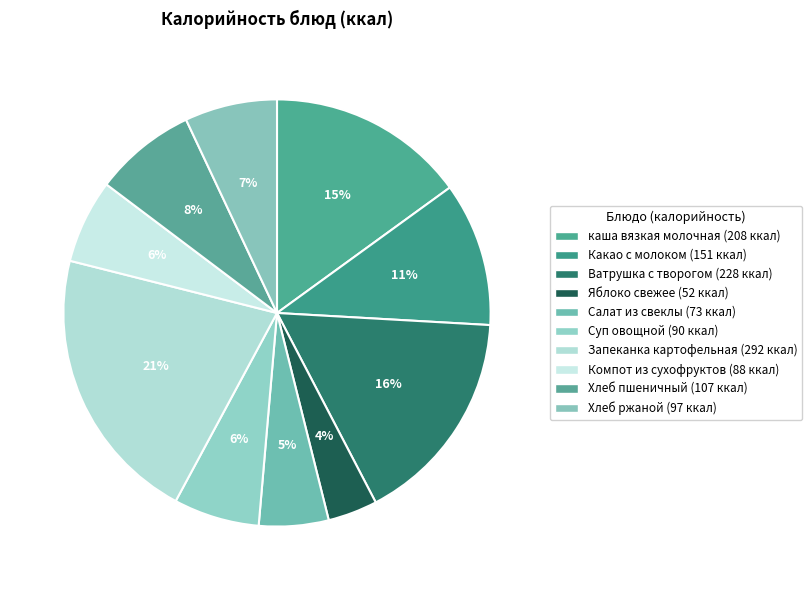

The Хлеб ржаной slice represents 1% of the pie. True or false?

False